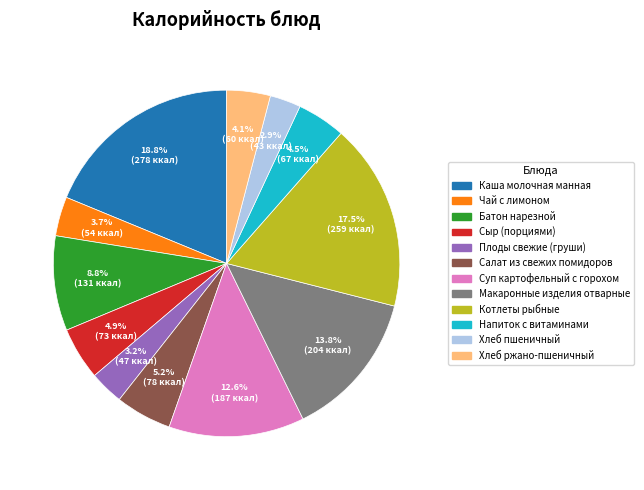

What portion of the pie excludes Котлеты рыбные?

82.5%